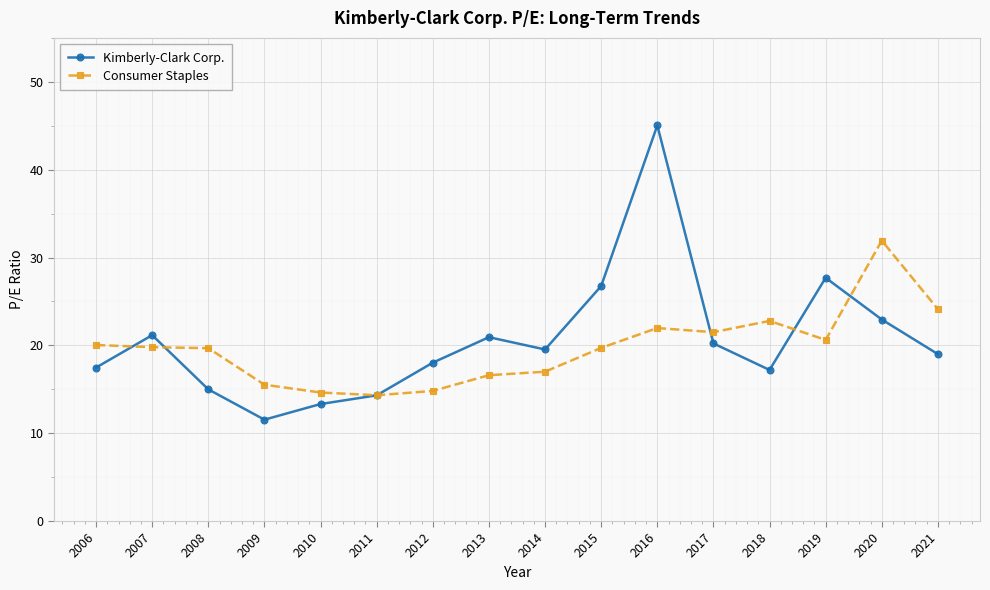

The value of Kimberly-Clark Corp. at 2021 is 12.2. True or false?

False